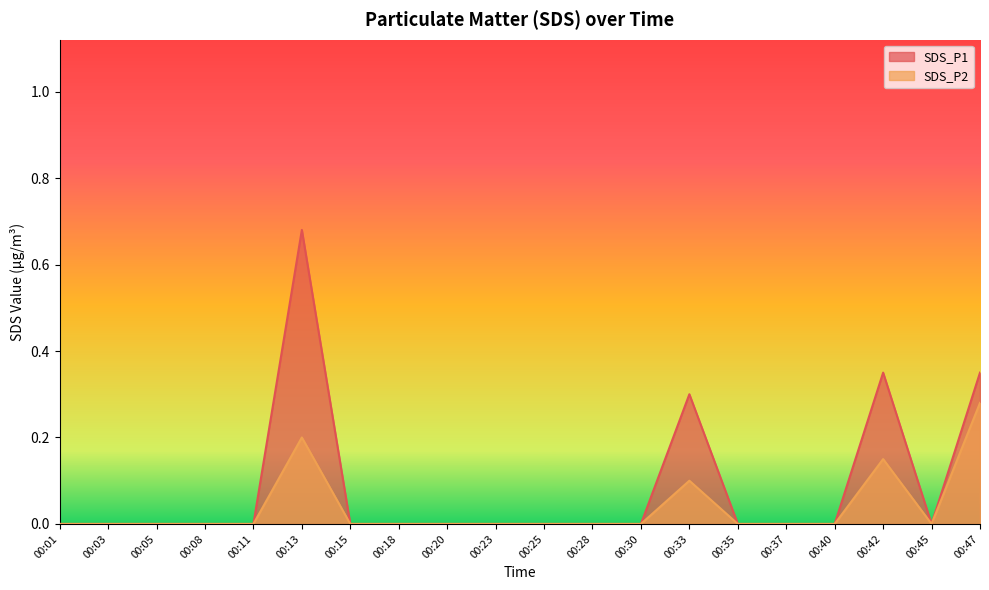

Reading left to right, extract all data points from this chart.

SDS_P1: 00:01=0.0	00:03=0.0	00:05=0.0	00:08=0.0	00:11=0.0	00:13=0.7	00:15=0.0	00:18=0.0	00:20=0.0	00:23=0.0	00:25=0.0	00:28=0.0	00:30=0.0	00:33=0.3	00:35=0.0	00:37=0.0	00:40=0.0	00:42=0.3	00:45=0.0	00:47=0.3
SDS_P2: 00:01=0.0	00:03=0.0	00:05=0.0	00:08=0.0	00:11=0.0	00:13=0.2	00:15=0.0	00:18=0.0	00:20=0.0	00:23=0.0	00:25=0.0	00:28=0.0	00:30=0.0	00:33=0.1	00:35=0.0	00:37=0.0	00:40=0.0	00:42=0.1	00:45=0.0	00:47=0.3